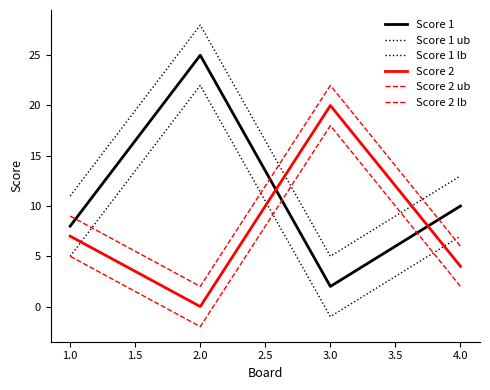

Is it true that Score 1 equals 10 at 4.0?

True